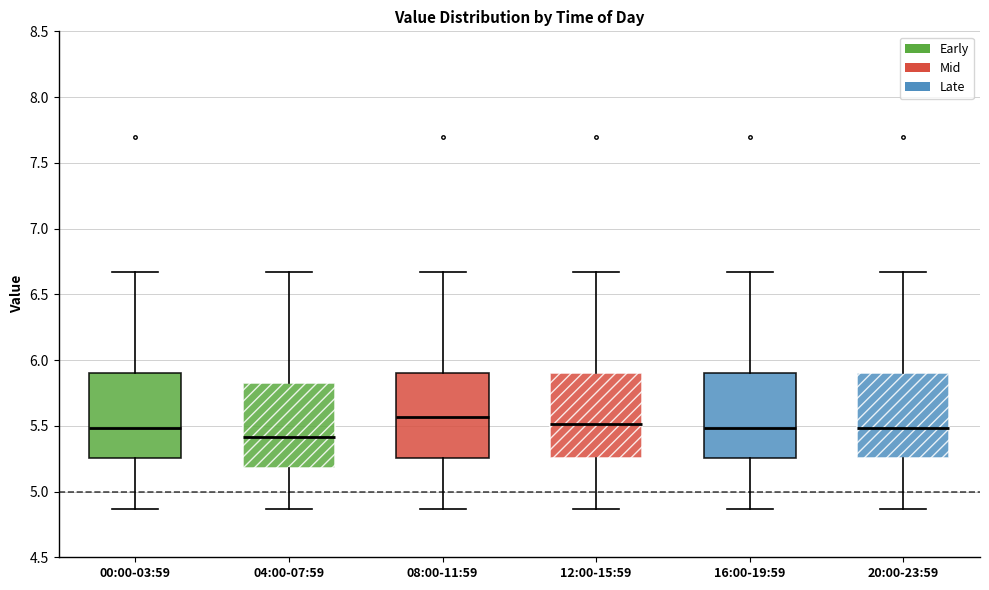

Reading left to right, transcribe this box plot: for each box, give where its median line is, the range the box spans, and where its two whiskers end, as read against the y-axis. The values are not printed on the chart, so give them approximately, as read against the axis.

00:00-03:59: median 5.50, box 5.25 to 5.90, whiskers 4.85 to 6.65
04:00-07:59: median 5.40, box 5.20 to 5.85, whiskers 4.85 to 6.65
08:00-11:59: median 5.55, box 5.25 to 5.90, whiskers 4.85 to 6.65
12:00-15:59: median 5.50, box 5.25 to 5.90, whiskers 4.85 to 6.65
16:00-19:59: median 5.50, box 5.25 to 5.90, whiskers 4.85 to 6.65
20:00-23:59: median 5.50, box 5.25 to 5.90, whiskers 4.85 to 6.65